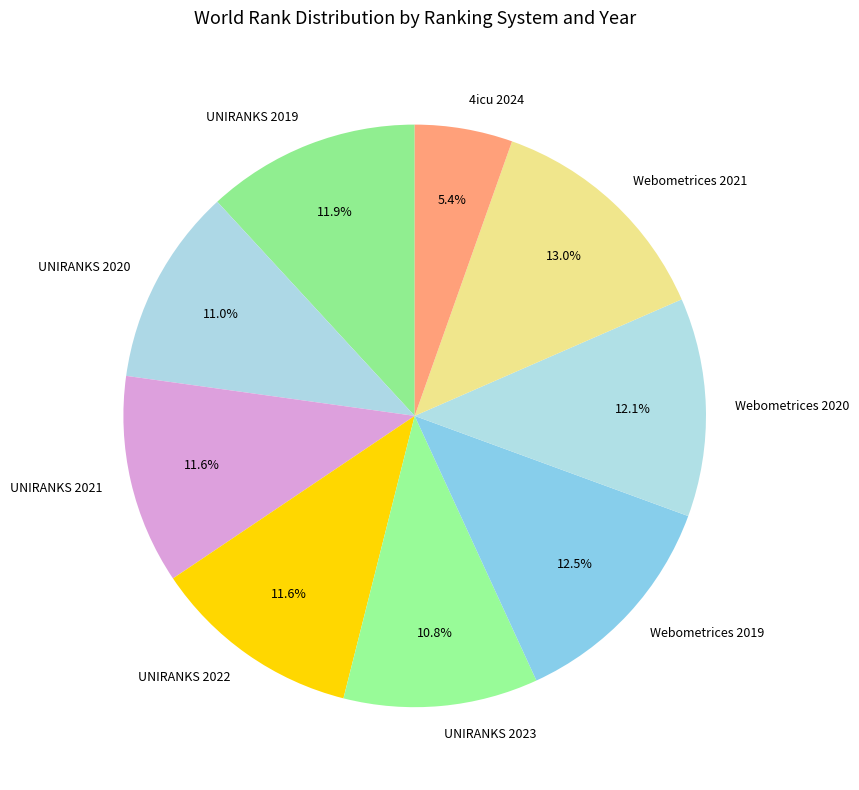

What portion of the pie excludes UNIRANKS 2021?

88.4%